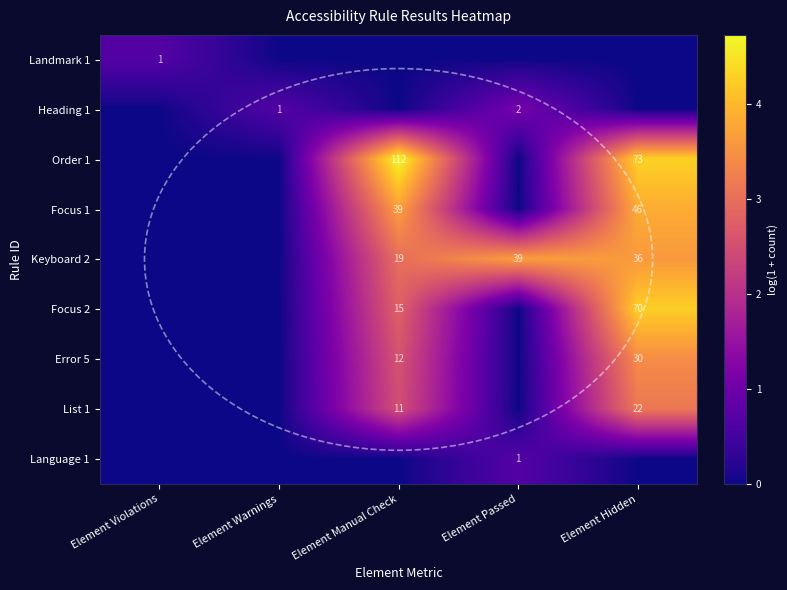

The value of Language 1 at Element Passed is 1. True or false?

True